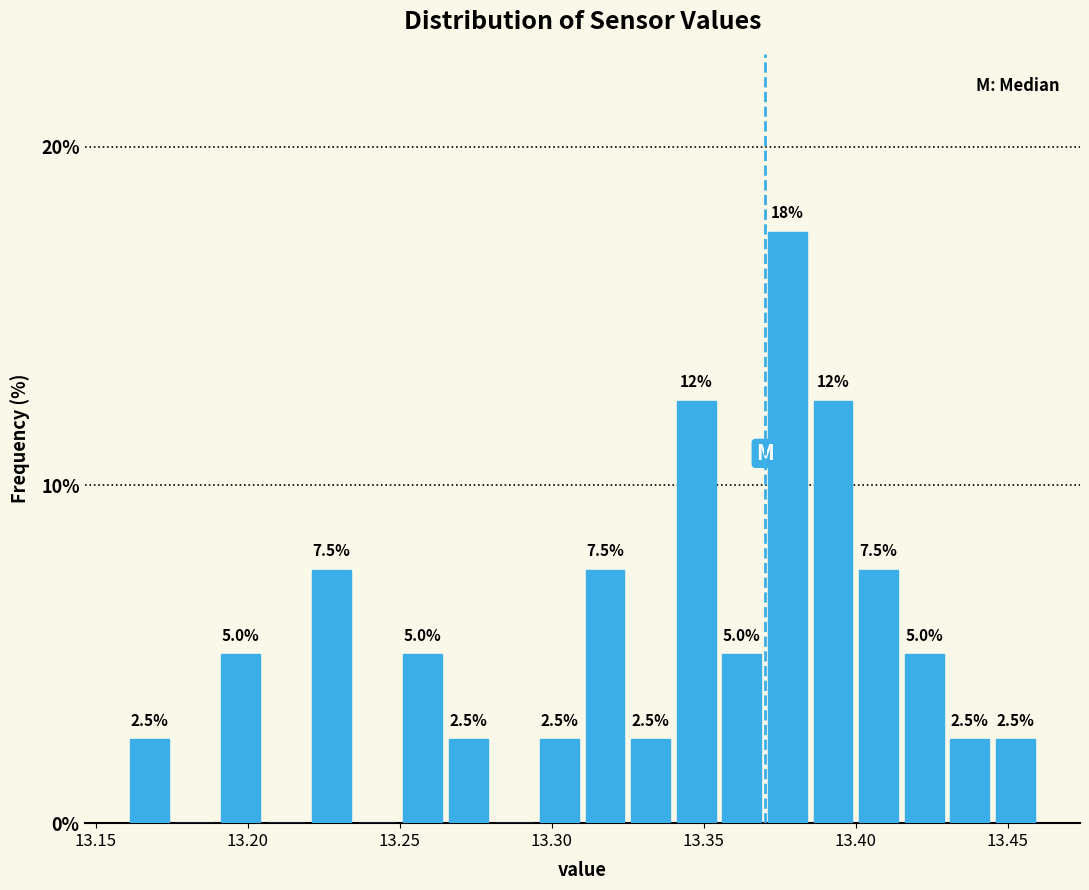

Around what value on the x-axis is the tallest bar? Give the approximate position of its centre, as read against the axis.

13.380